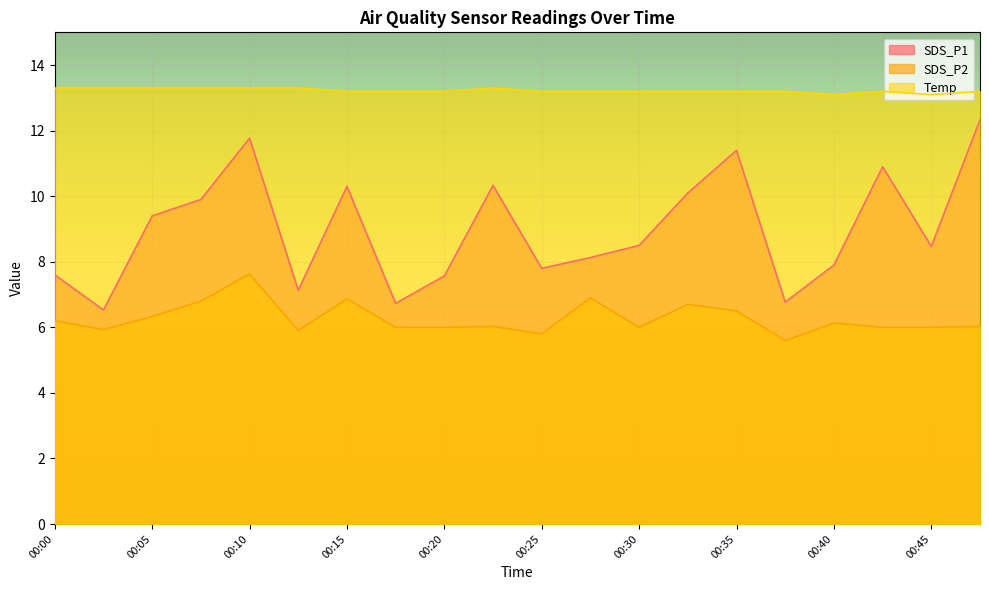

Count the Temp values in the range 13 to 14.

20